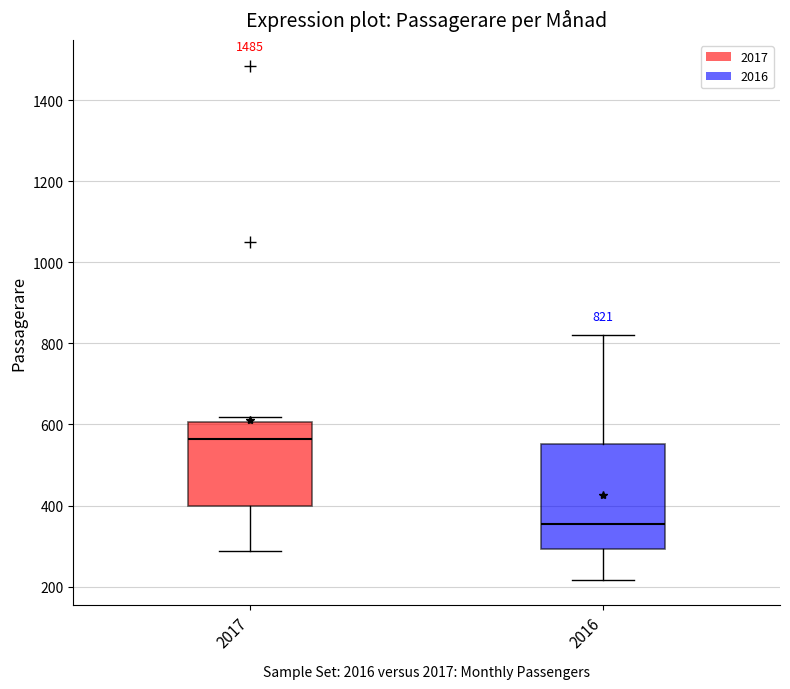

Which box has the highest median line?

2017